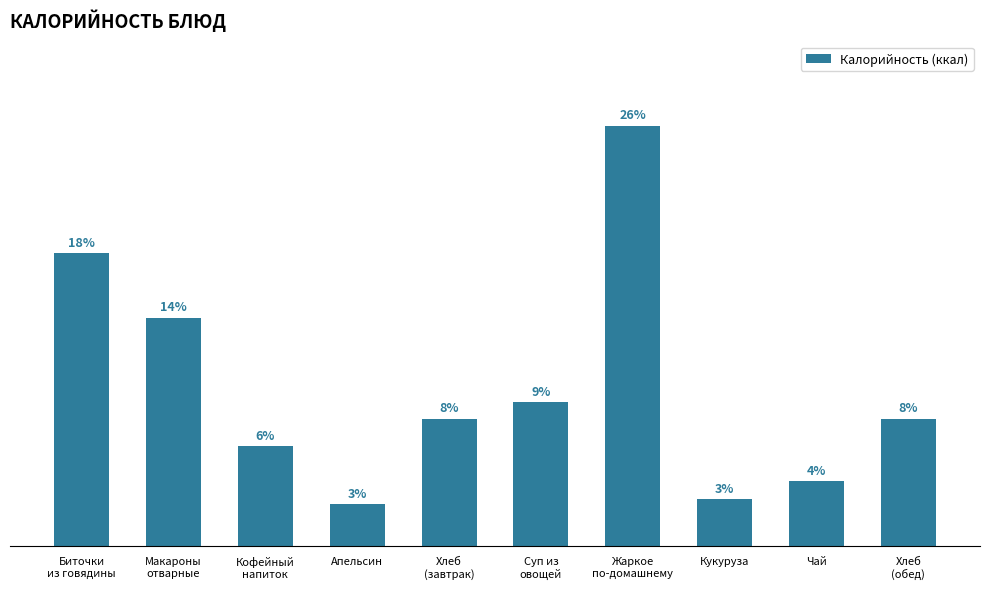

Are the bars horizontal?

No